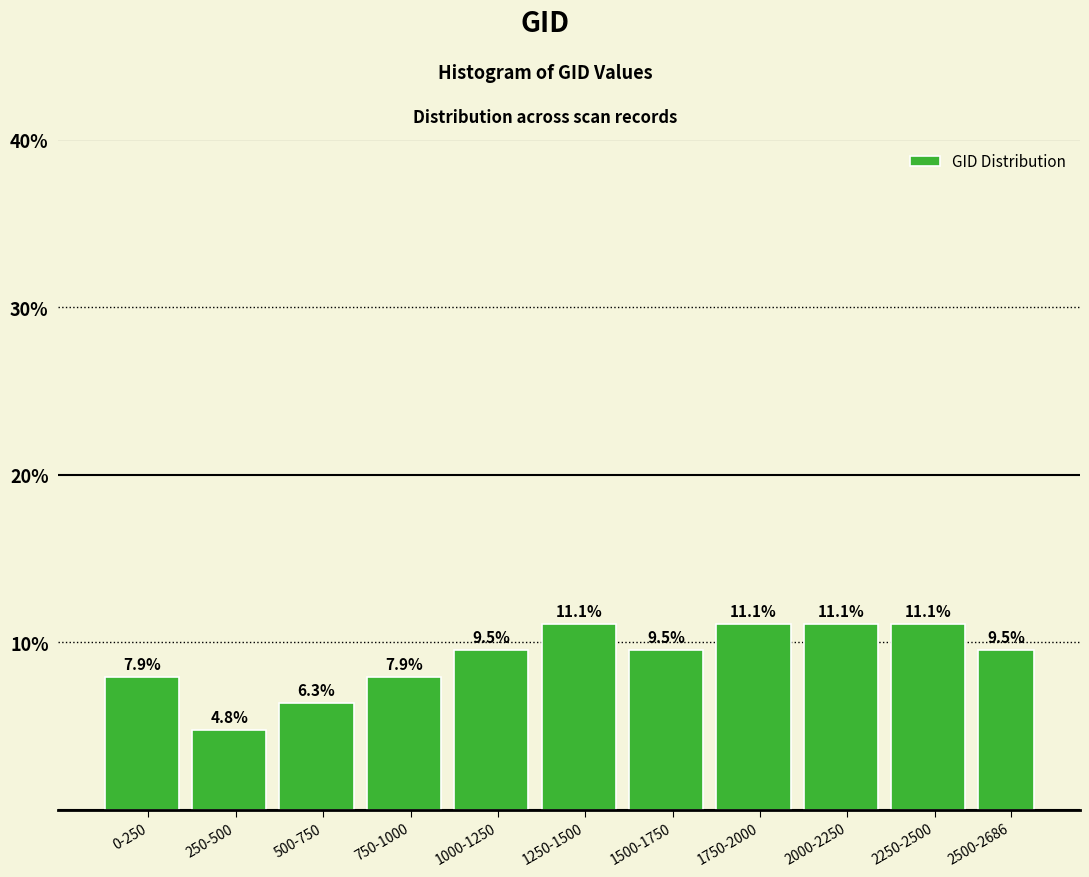

Reading left to right, list all the values displayed in this chart.

7.9	4.8	6.3	7.9	9.5	11.1	9.5	11.1	11.1	11.1	9.5